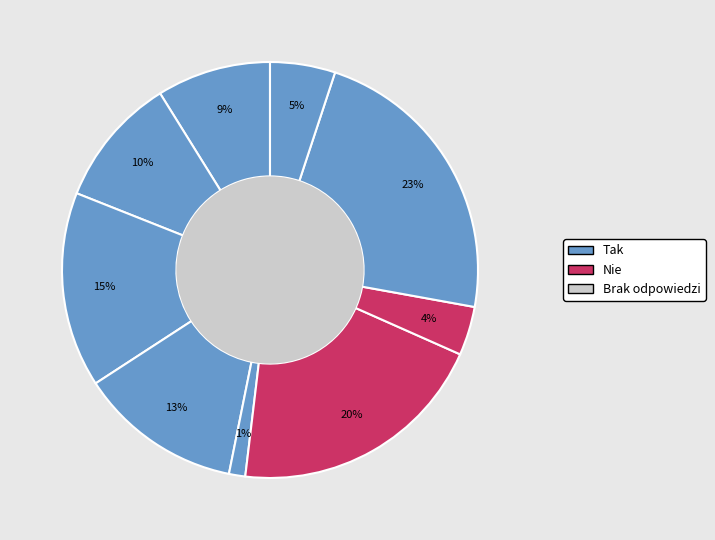

Is there a majority slice in this chart?

No